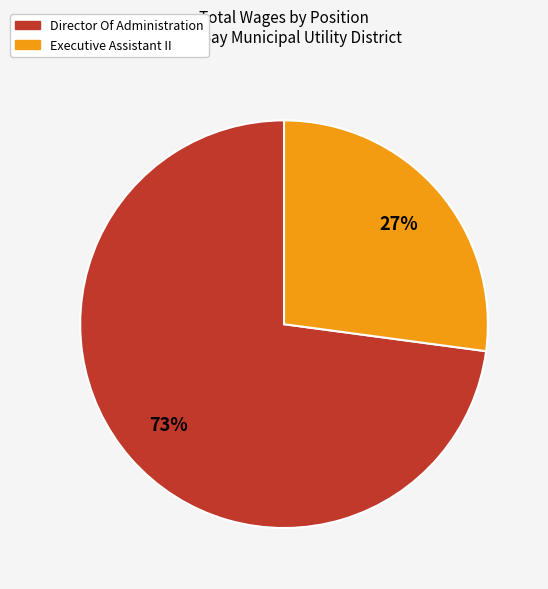

The Executive Assistant II slice represents 20% of the pie. True or false?

False